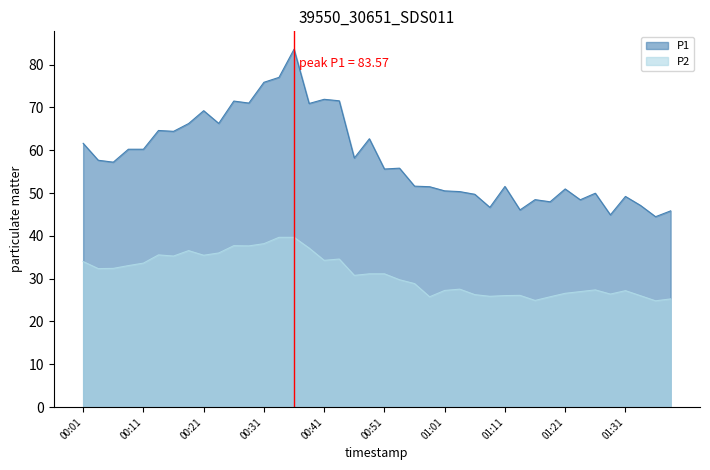

At how many categories does at least one series exceed 29?

40